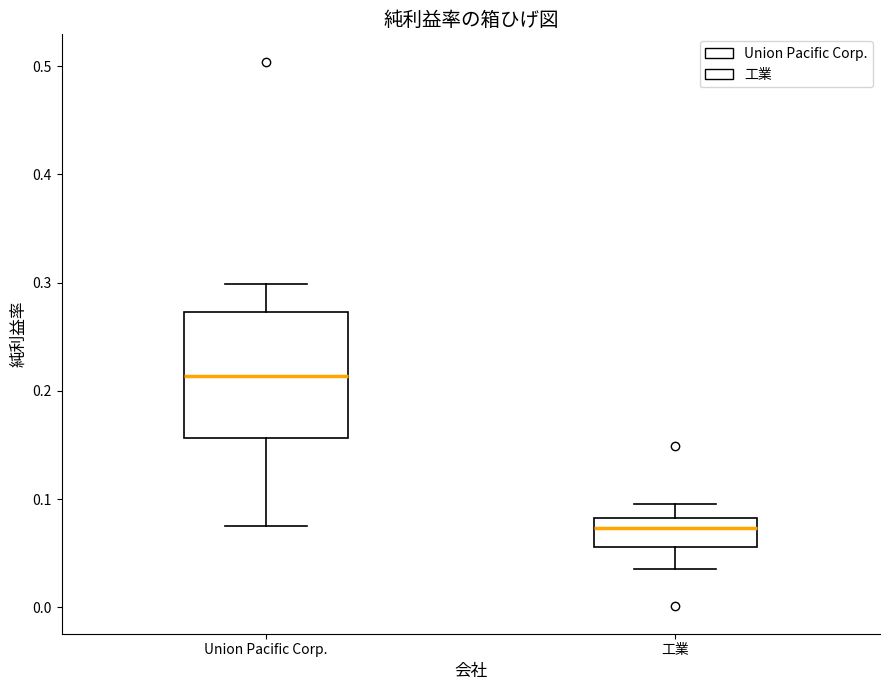

Where is the upper edge of the box for 工業 on the y-axis? The values are not printed on the chart, so give them approximately, as read against the axis.

0.08